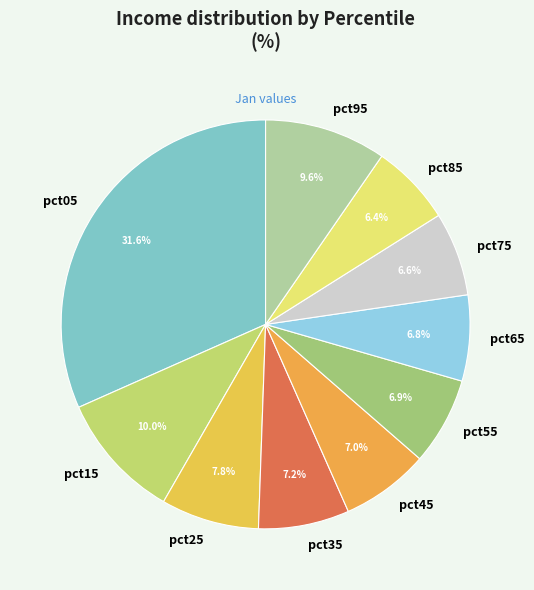

Do pct25 and pct85 together represent more than half of the pie?

No